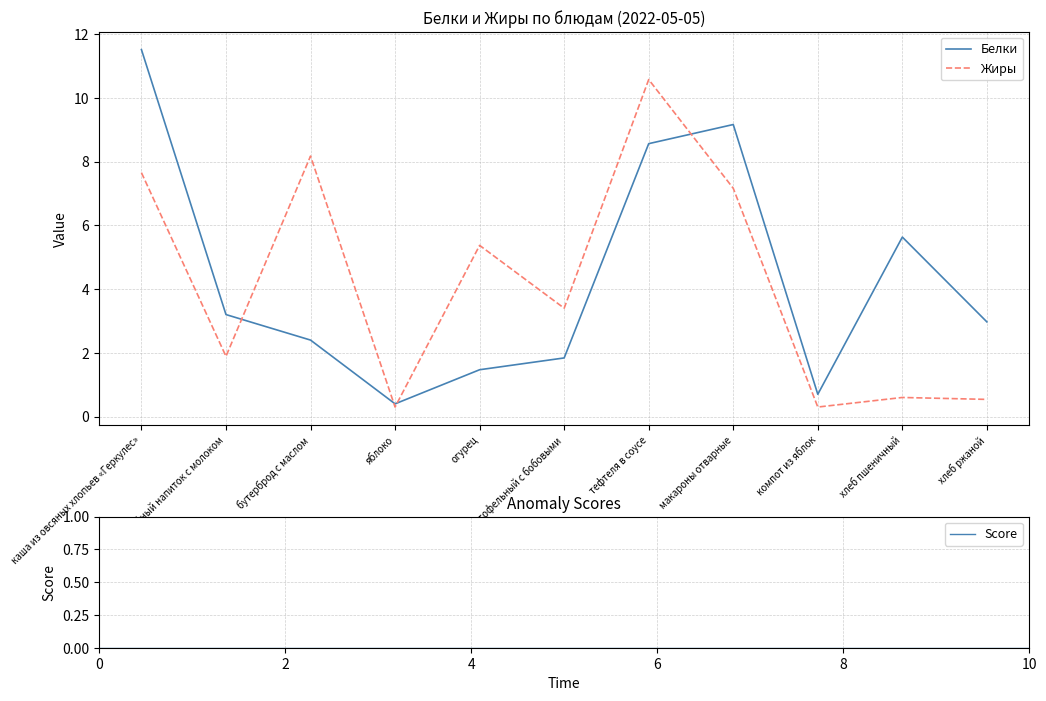

What is the label of the 8th point from the right?

яблоко